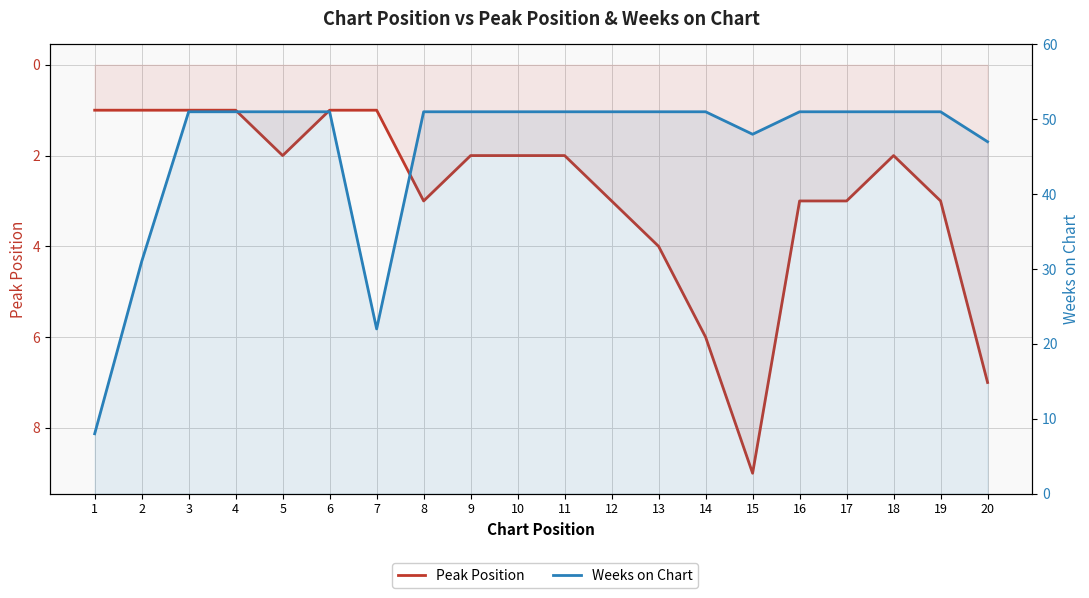

List the labels in order of Weeks on Chart value, smallest first.

1, 7, 2, 20, 15, 3, 4, 5, 6, 8, 9, 10, 11, 12, 13, 14, 16, 17, 18, 19